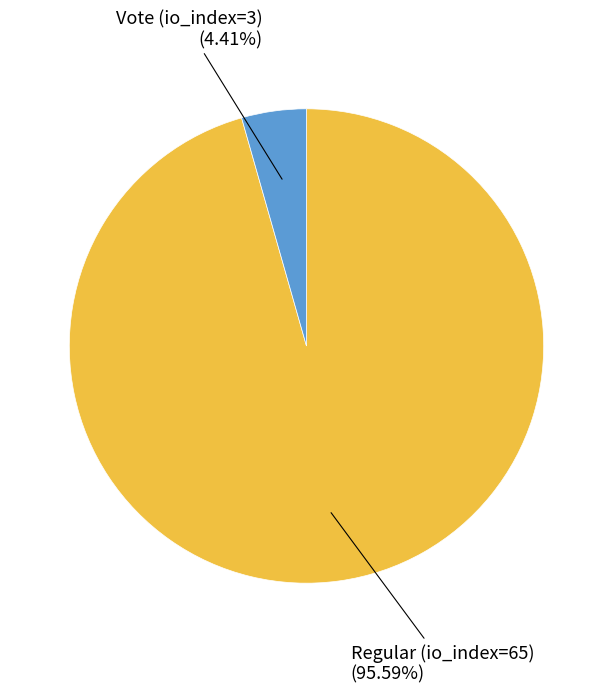

Is there any slice that represents more than half of the pie?

Yes